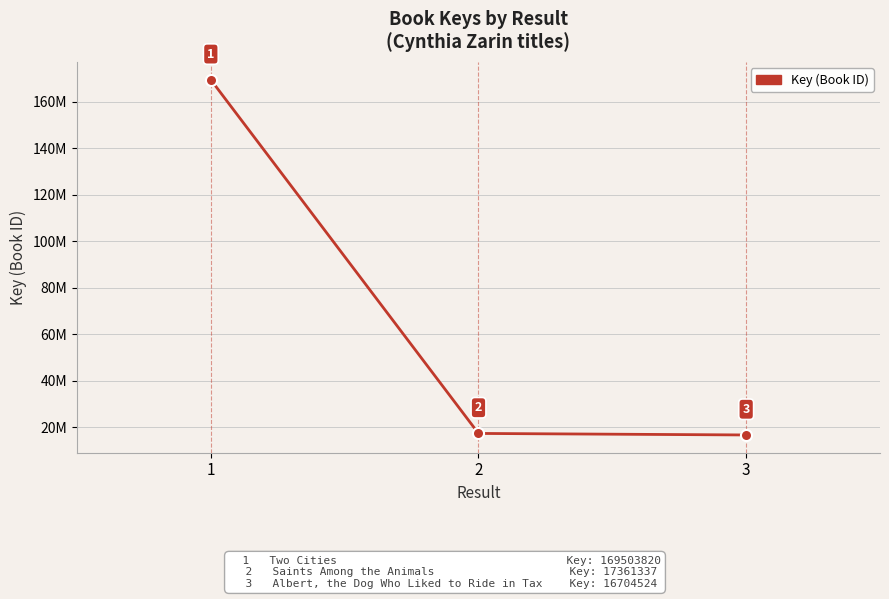

Does the chart have visible grid lines?

Yes